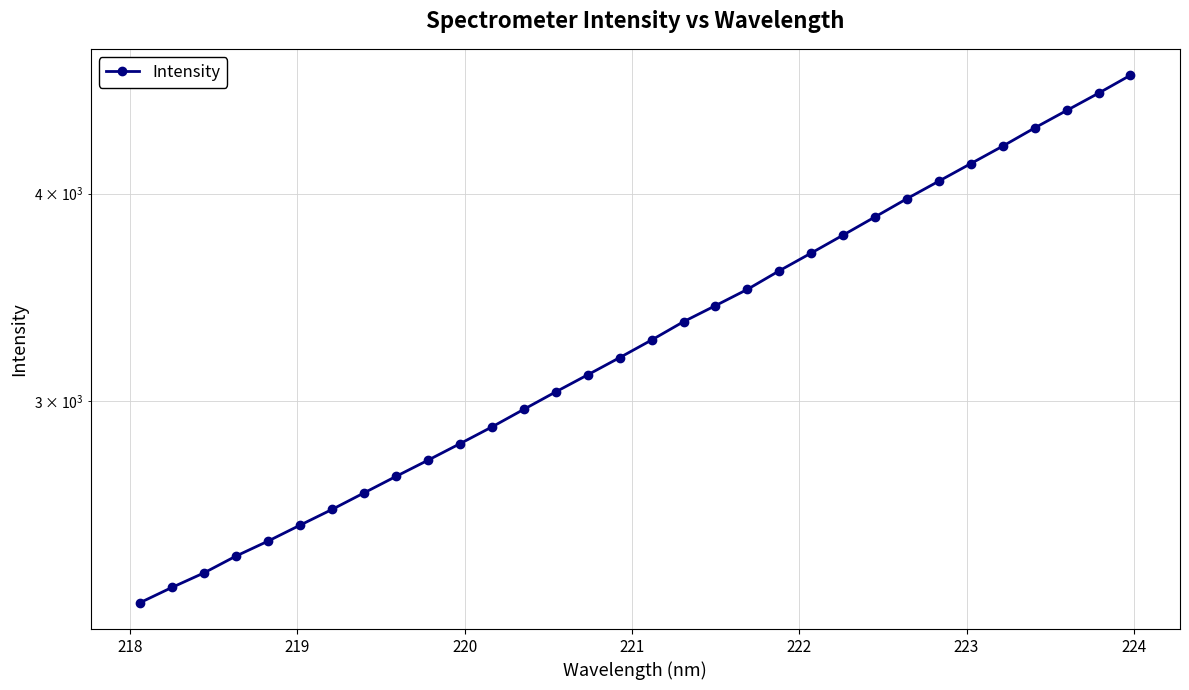

Is this an area chart (filled region under the line)?

No